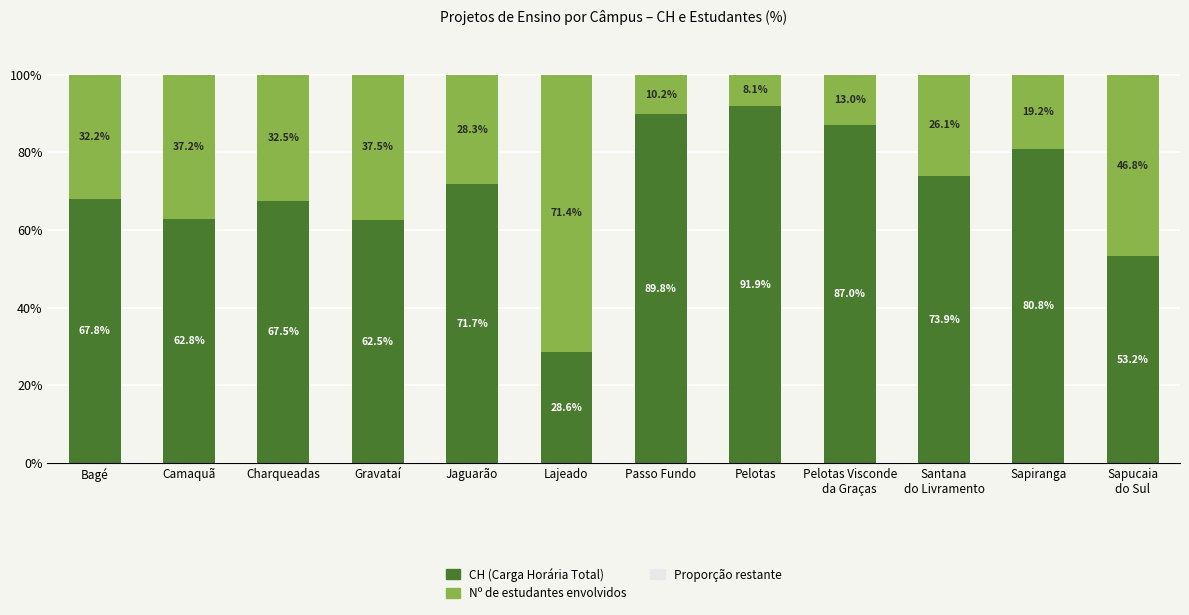

What is the total value across all series at Bagé?

100.0